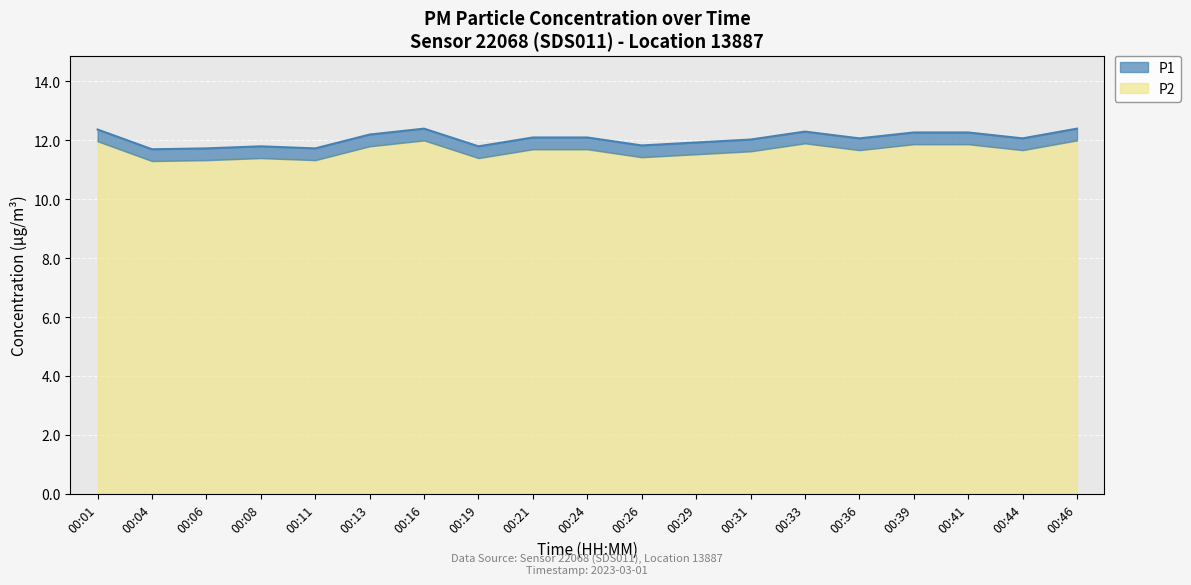

True or false: P2 and P1 cross at least once.

False